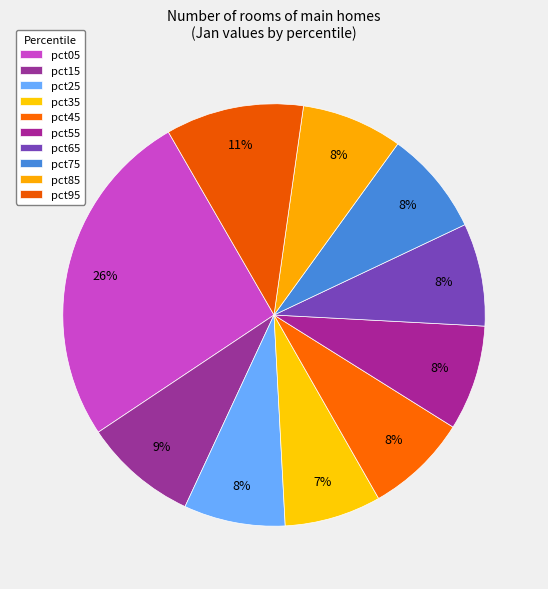

What is the ratio of the value at pct95 to the value at pct05?

0.4